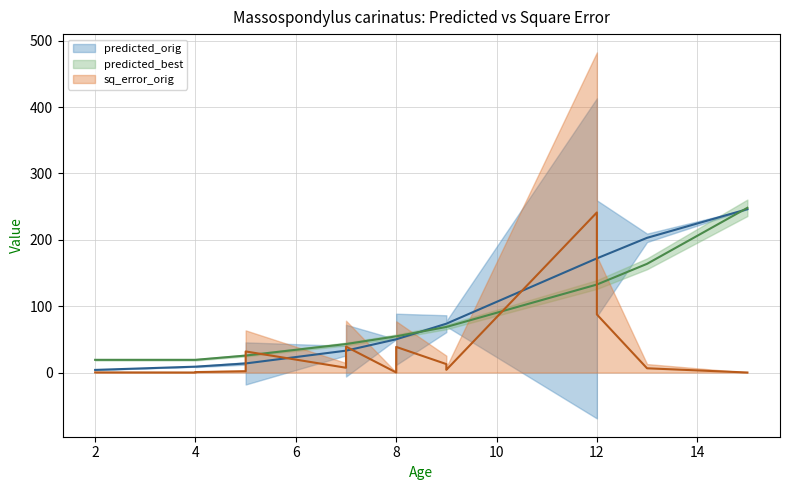

How many lines are shown in the chart?

3